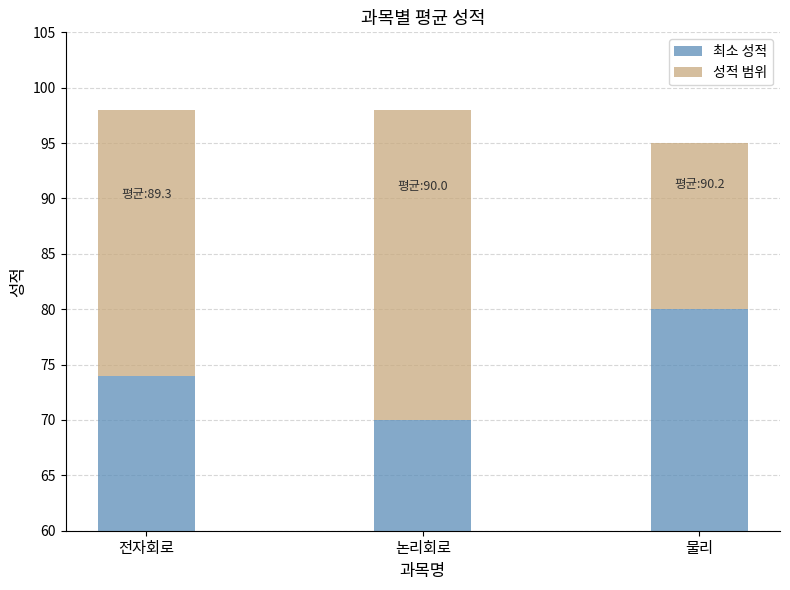

How many values in the 최소 성적 series are below 74?

1